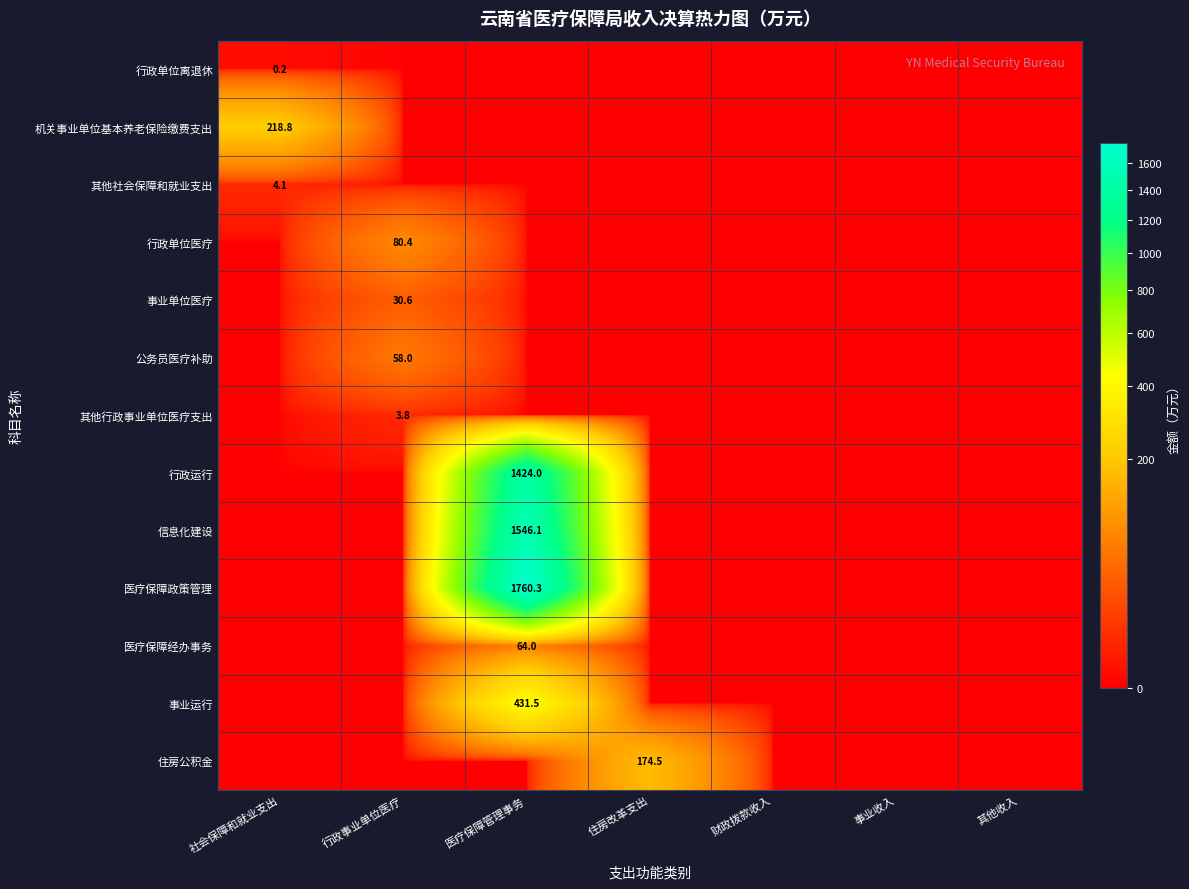

The 其他社会保障和就业支出 series shows 1.5 at 社会保障和就业支出. True or false?

False